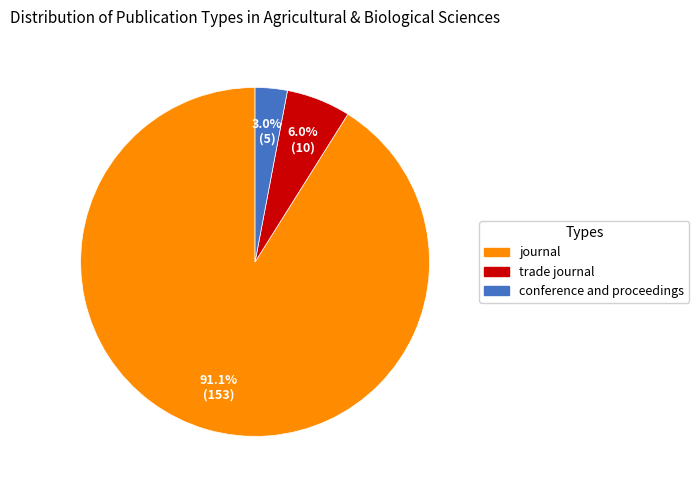

The conference and proceedings slice represents 3% of the pie. True or false?

True